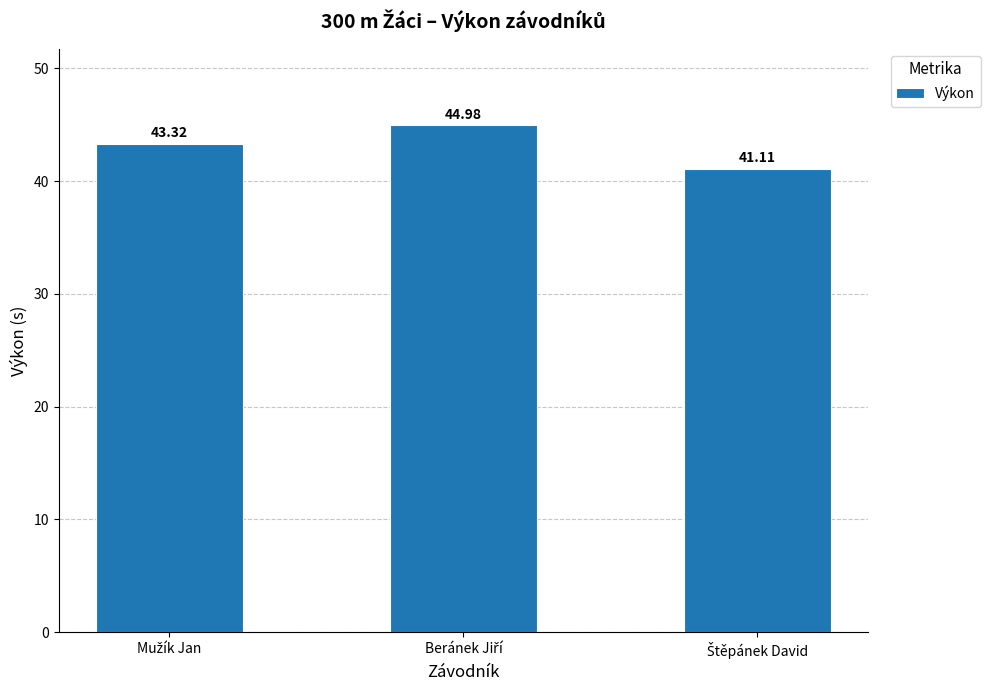

What is the average value?

43.1